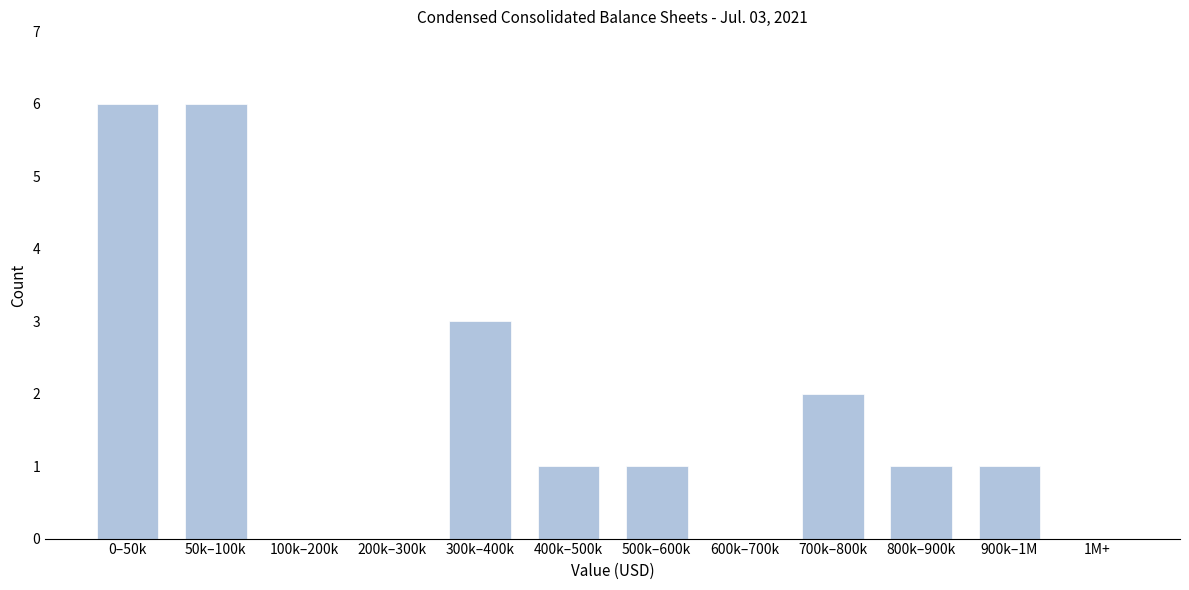

Reading left to right, what are all the values shown in this chart?

0–50k=6	50k–100k=6	100k–200k=0	200k–300k=0	300k–400k=3	400k–500k=1	500k–600k=1	600k–700k=0	700k–800k=2	800k–900k=1	900k–1M=1	1M+=0